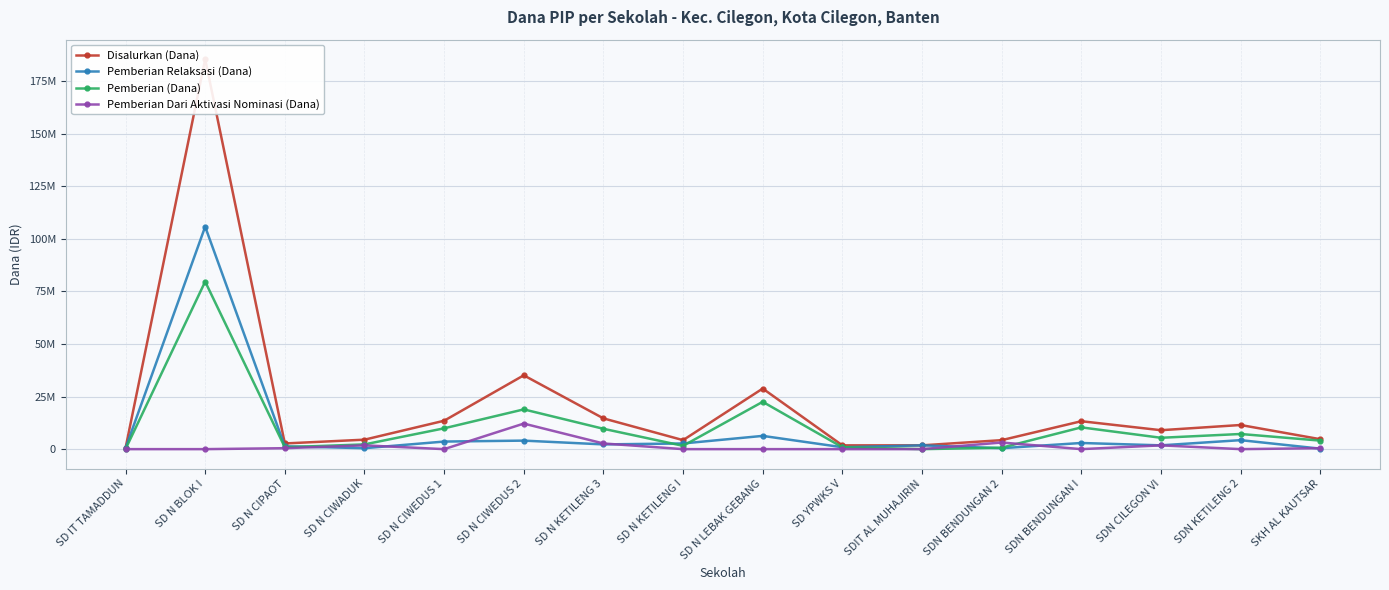

At which label does Pemberian (Dana) reach its peak?

SD N BLOK I